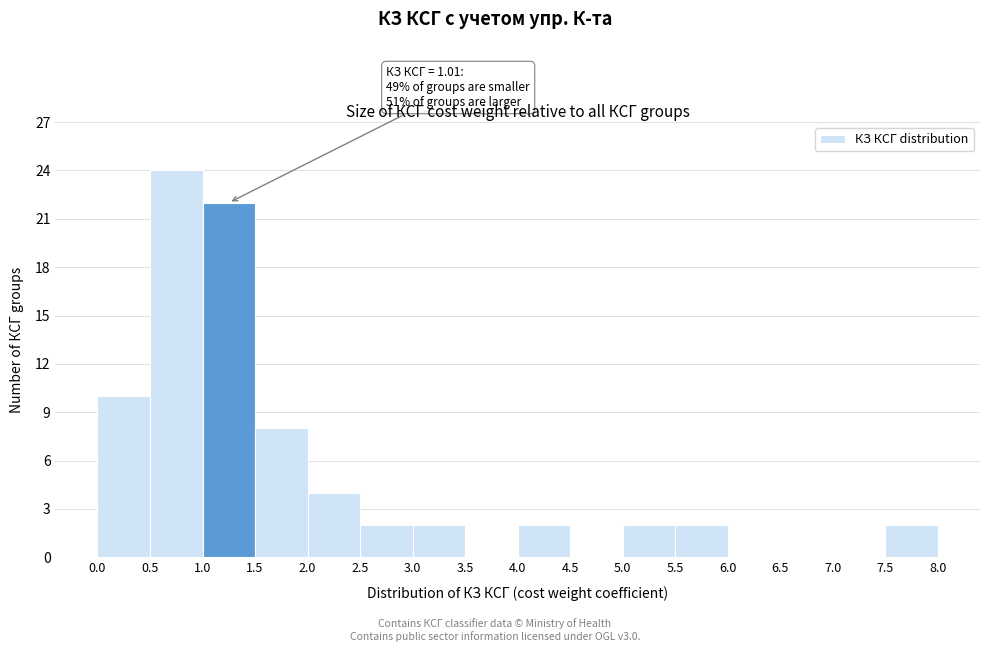

Which range on the x-axis has the tallest bar?

0.5 to 1.0